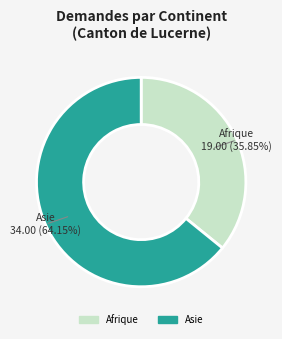

How many slices are in this pie chart?

2